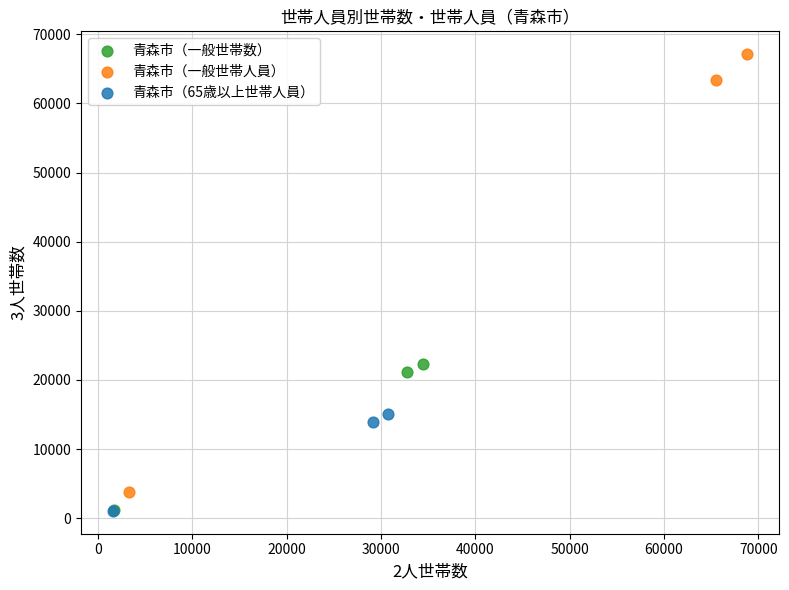

Which series contains the highest Y value?

青森市（一般世帯人員）